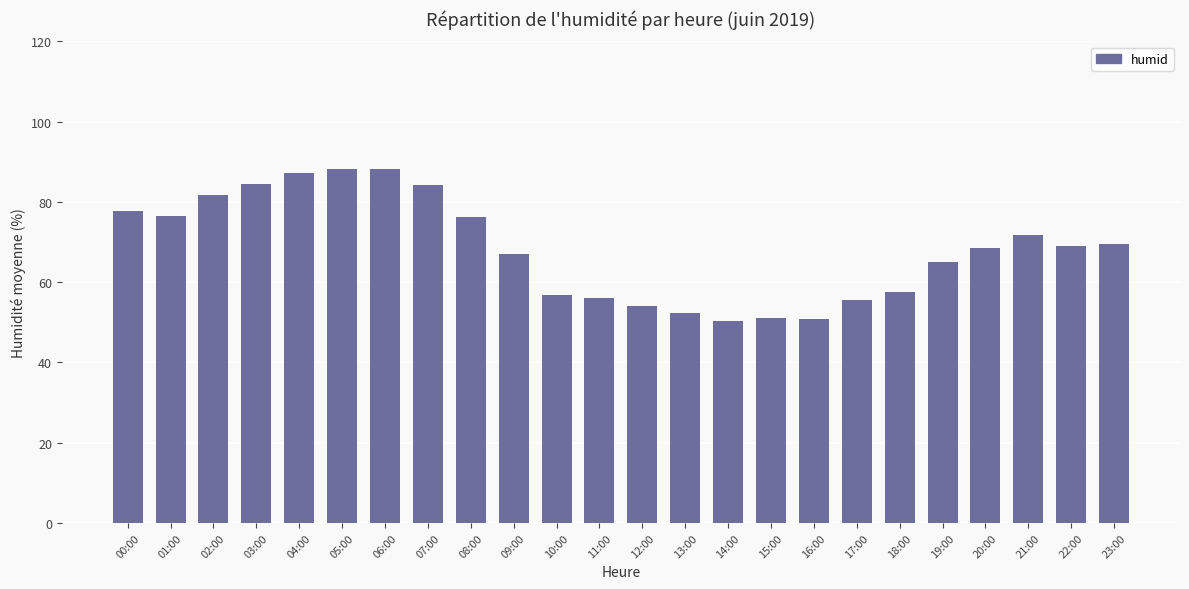

What is the ratio of the value at 22:00 to the value at 00:00?

0.9